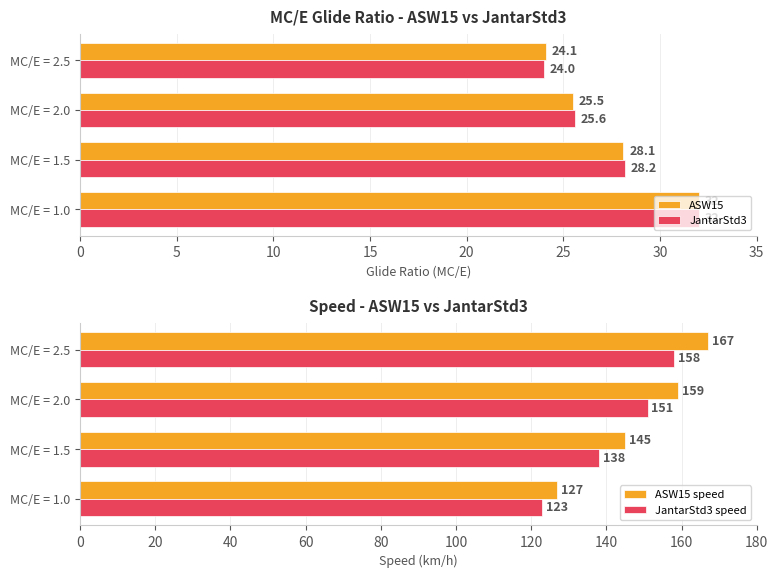

Is it true that ASW15 equals 24.1 at MC/E = 2.5?

True